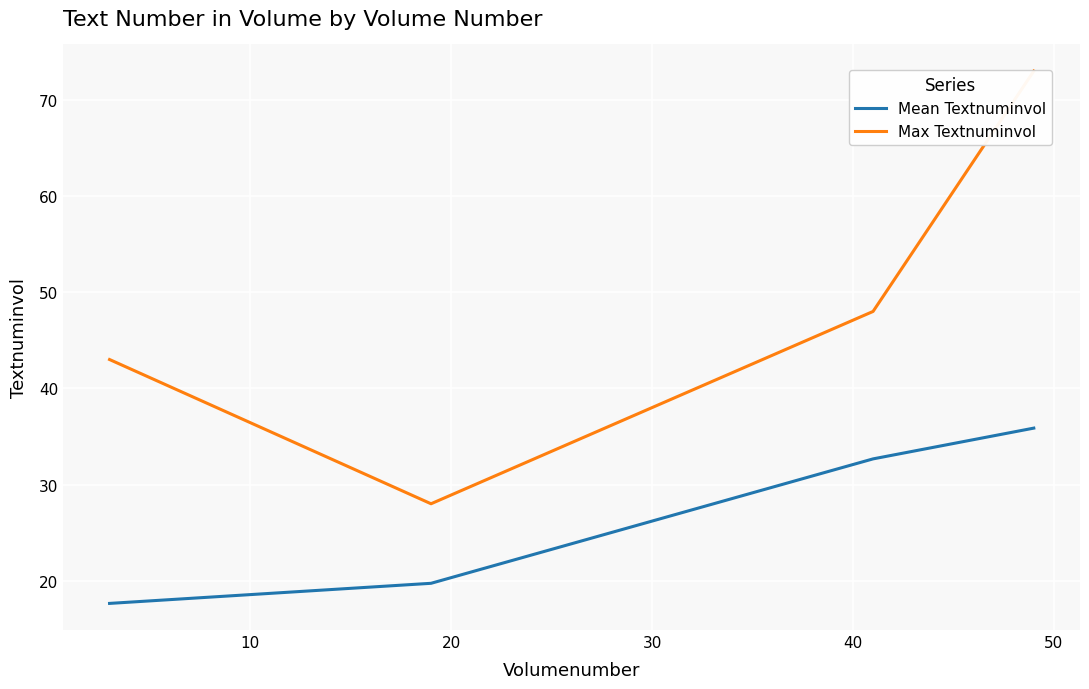

What is the highest value of the Mean Textnuminvol series?

35.9